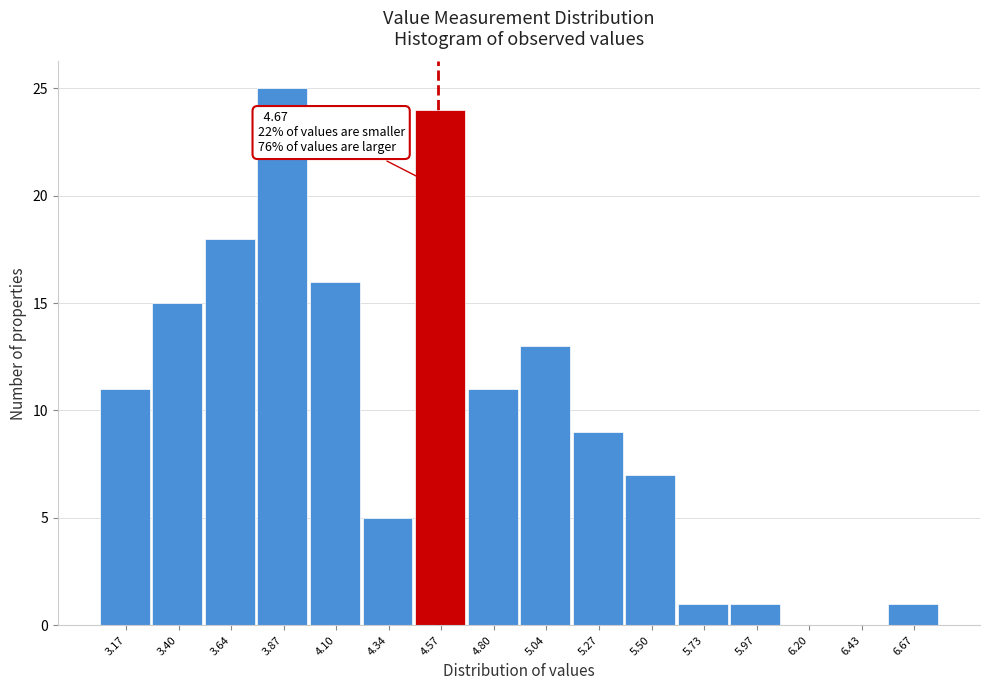

Reading left to right, transcribe all the data shown in this chart.

3.17=11	3.40=15	3.64=18	3.87=25	4.10=16	4.34=5	4.57=24	4.80=11	5.04=13	5.27=9	5.50=7	5.73=1	5.97=1	6.20=0	6.43=0	6.67=1